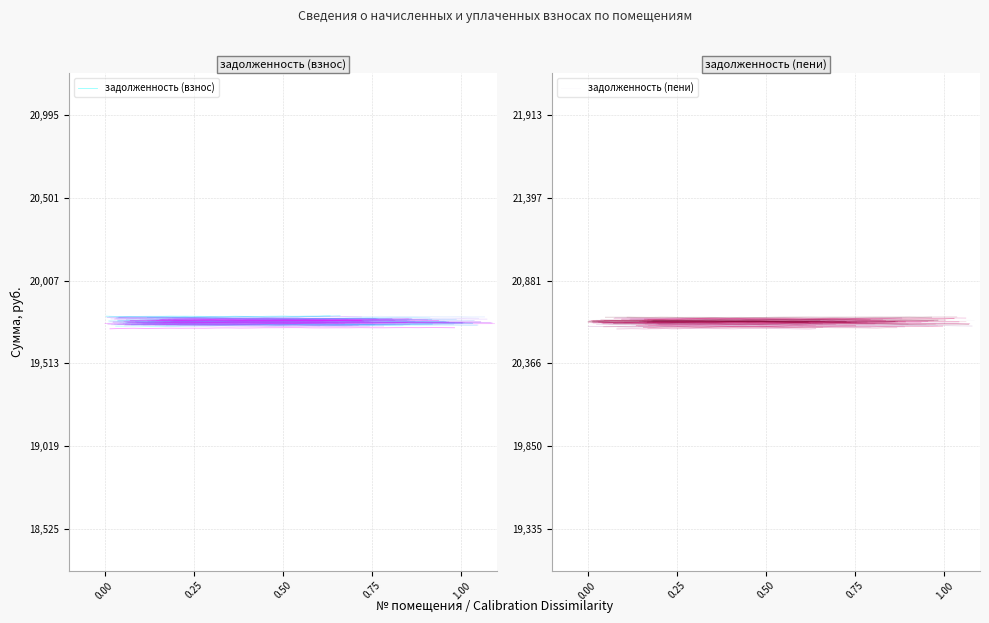

True or false: задолженность (пени) and задолженность (взнос) cross at least once.

False